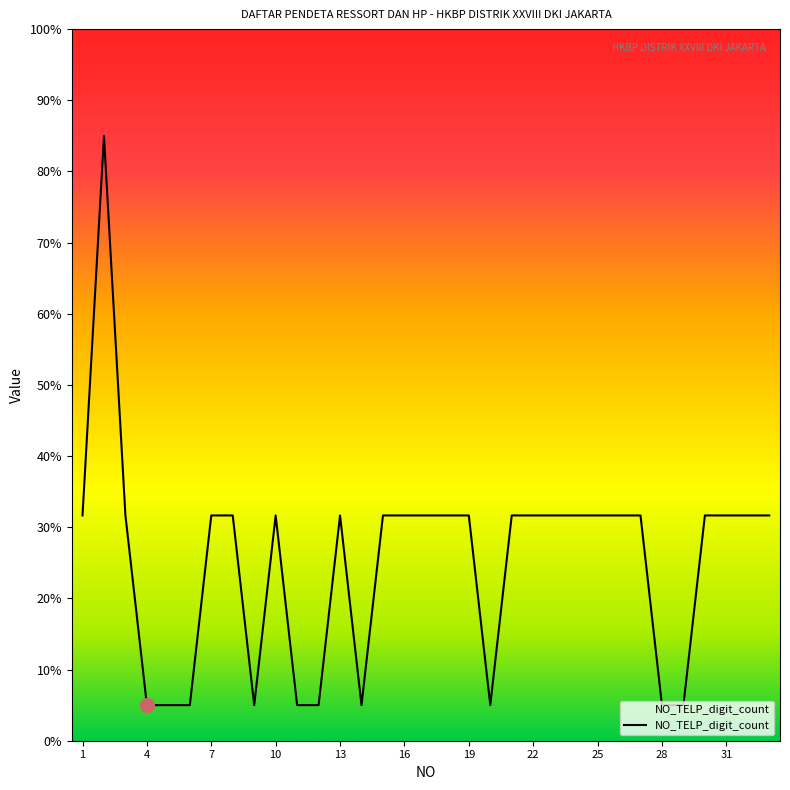

What is the minimum value shown in the chart?

5.0